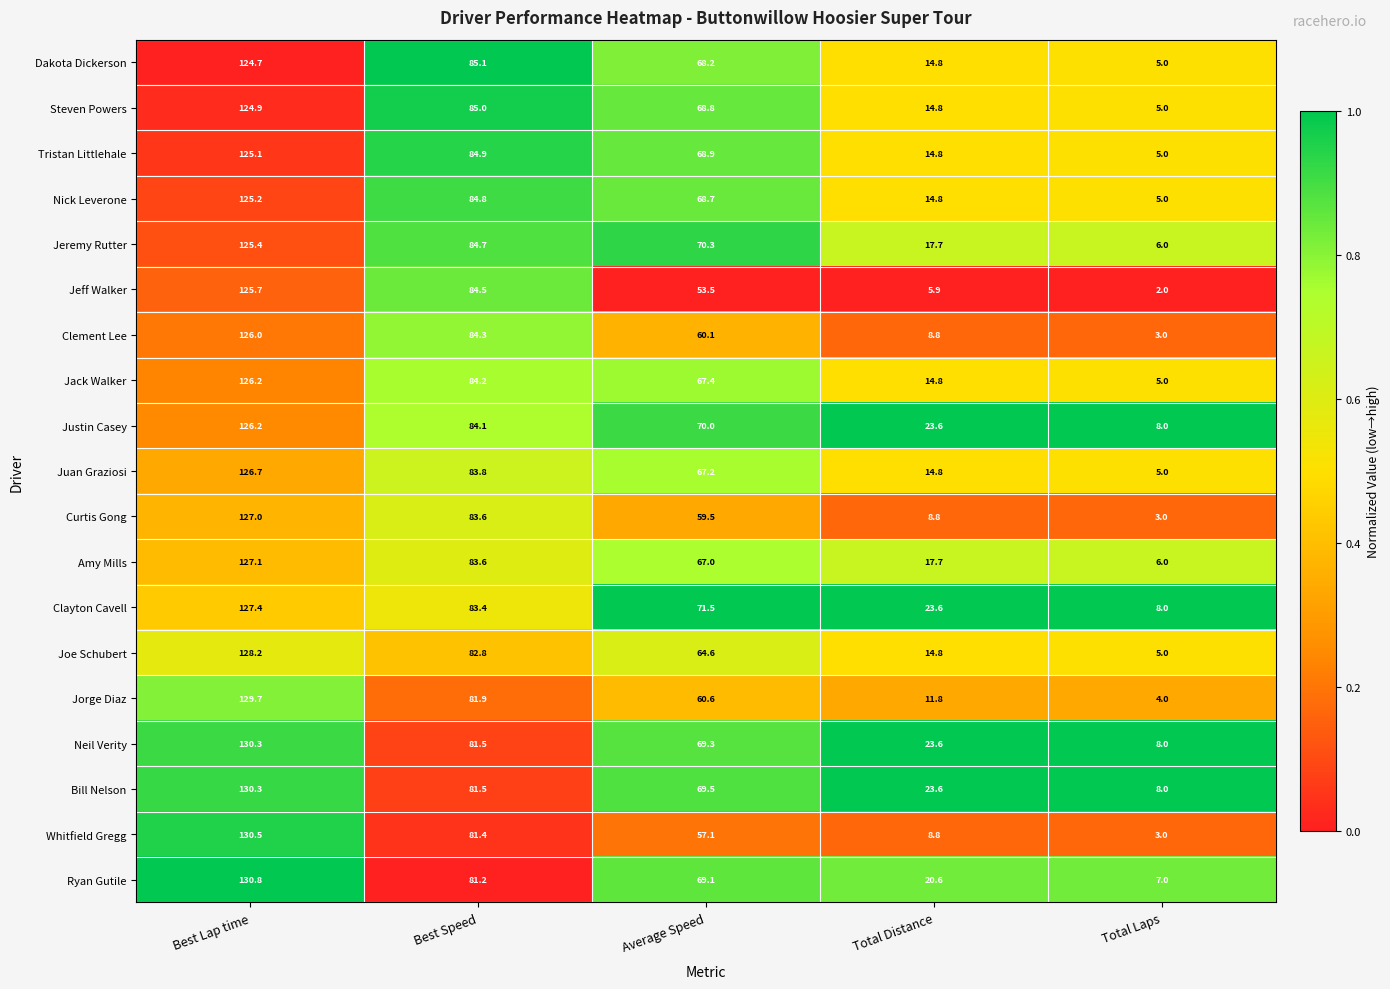

True or false: Juan Graziosi has a value of 126.7 at Best Lap time.

True